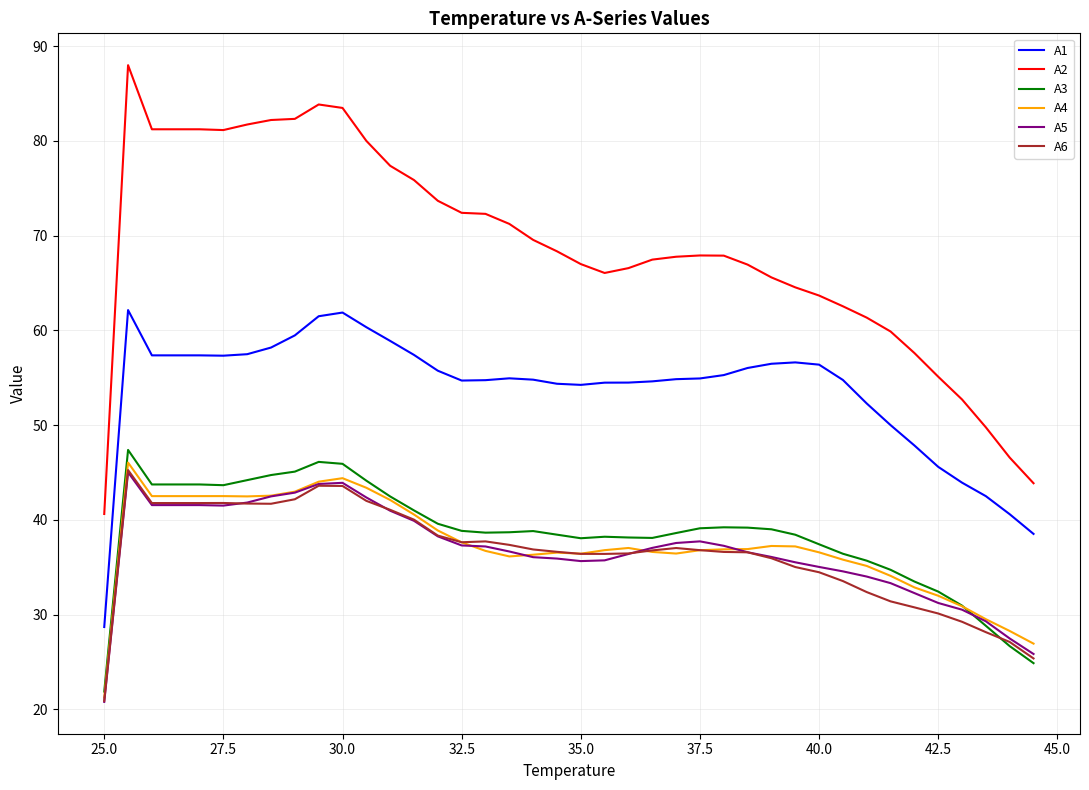

What is the maximum value for A4?

46.0